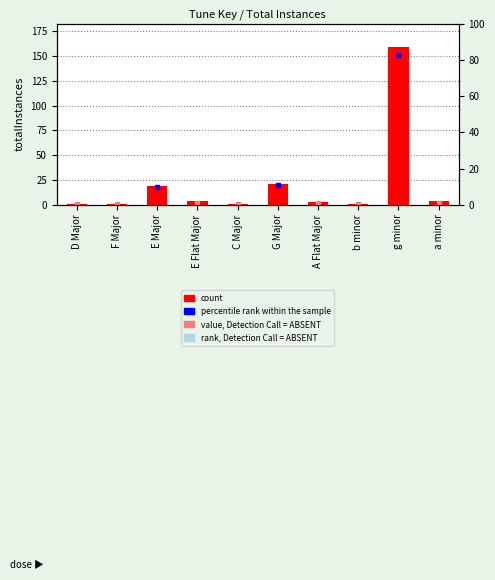

What is the ratio of the value at g minor to the value at A Flat Major?

53.0